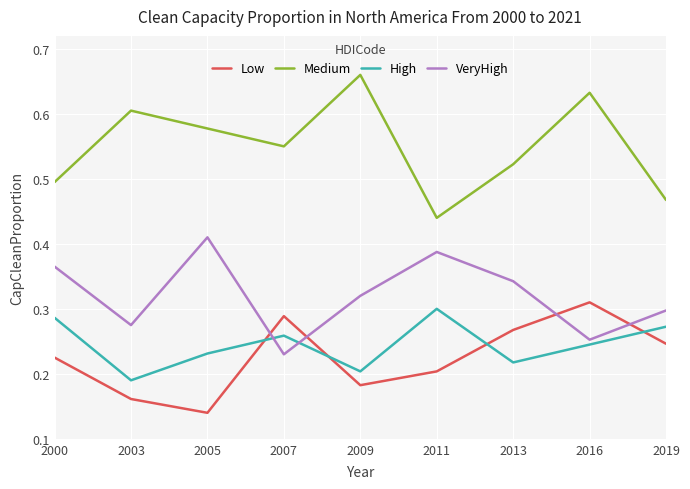

True or false: High has a value of 0.2 at 2016.

True